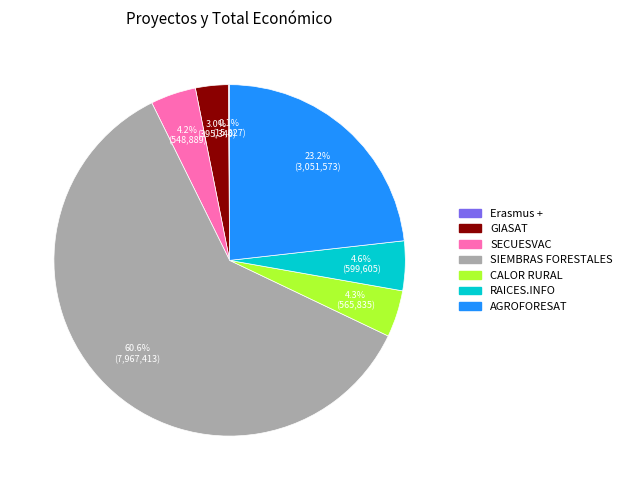

Does any single category account for the majority?

Yes